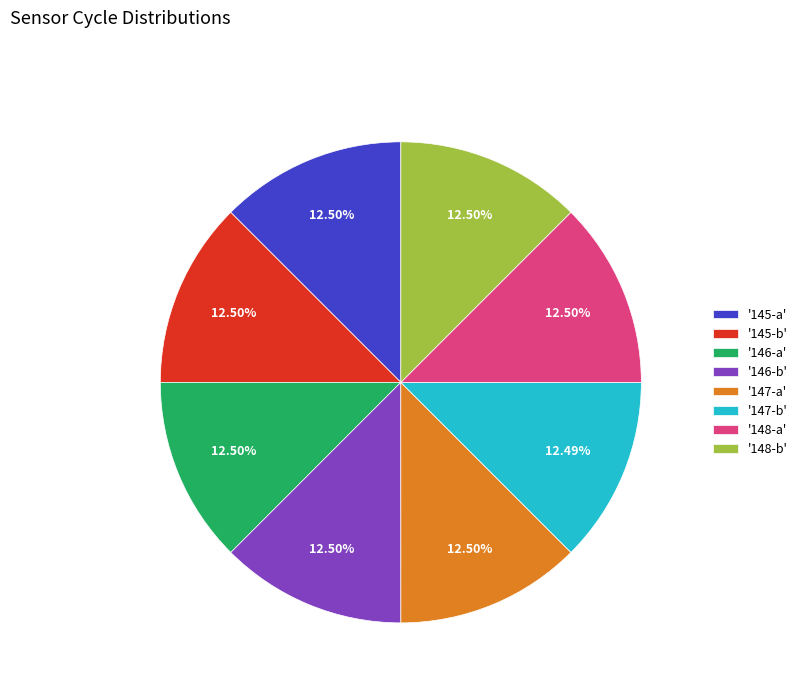

Do '148-a' and '148-b' together represent more than half of the pie?

No